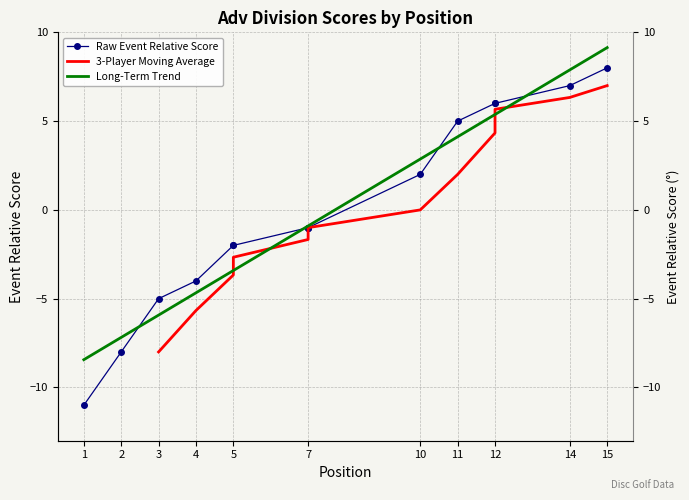

Which has a higher value, 15 or 14?

15